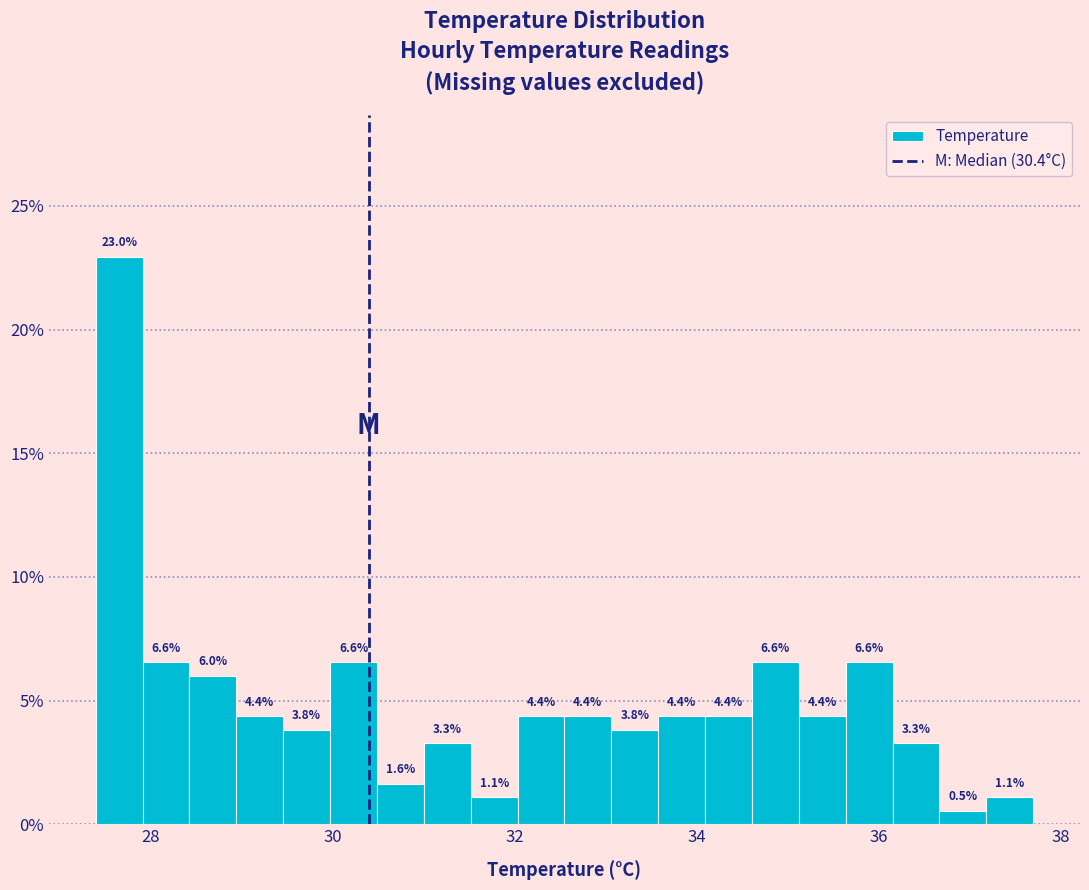

Around what value on the x-axis is the tallest bar? Give the approximate position of its centre, as read against the axis.

27.6